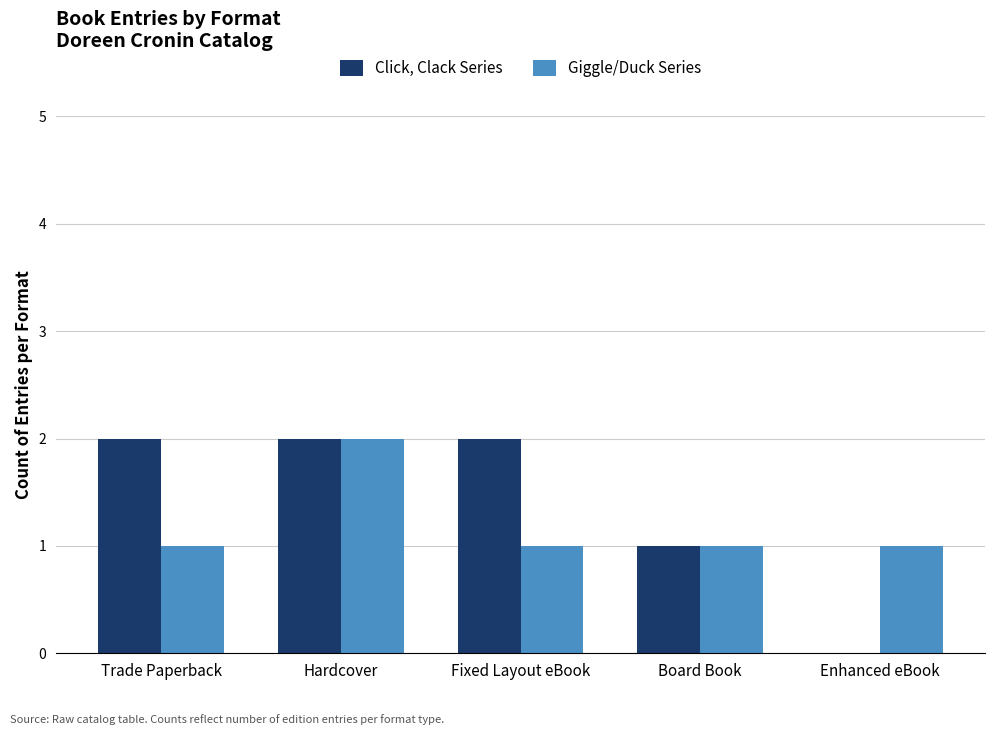

Where is Click, Clack Series nearest to the value 1?

Board Book